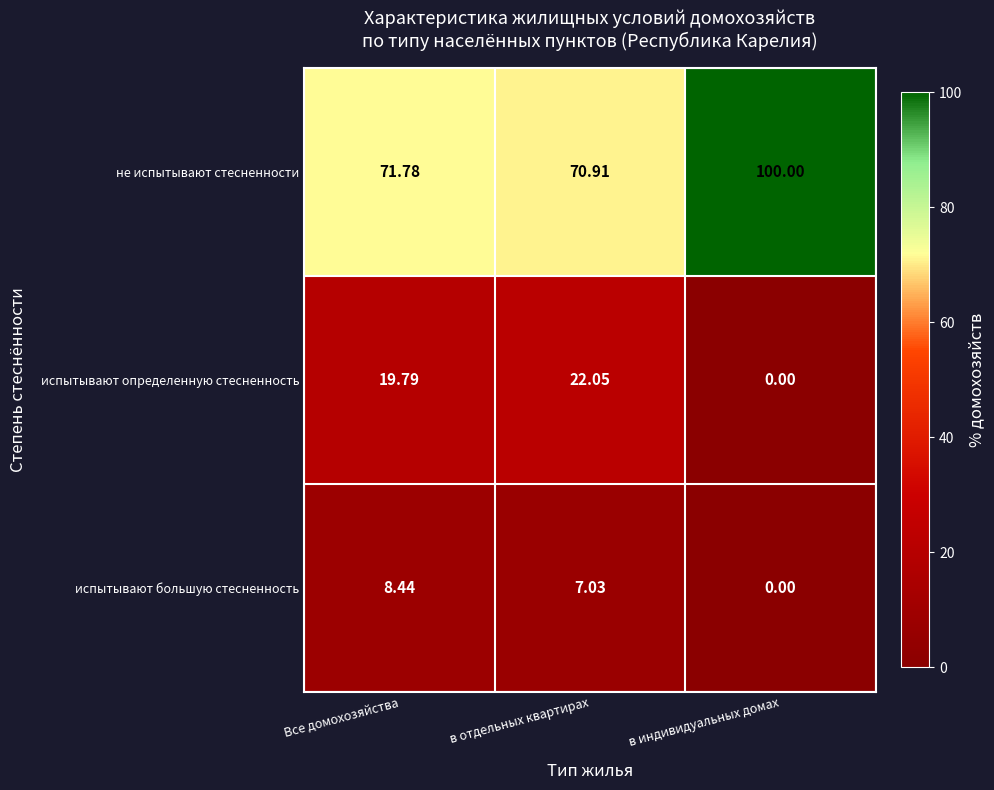

At which label is не испытывают стесненности closest to 85?

Все домохозяйства